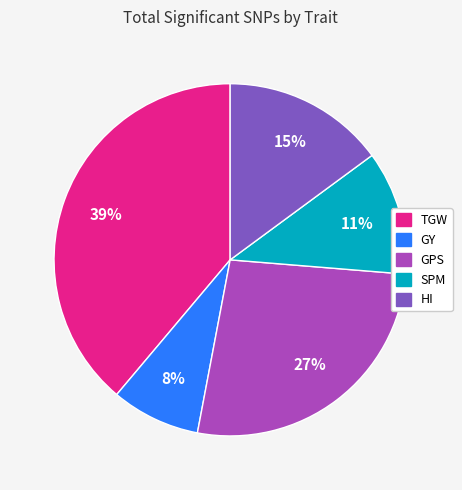

To the nearest percent, what is the difference between the SPM and GY slice percentages?

3%